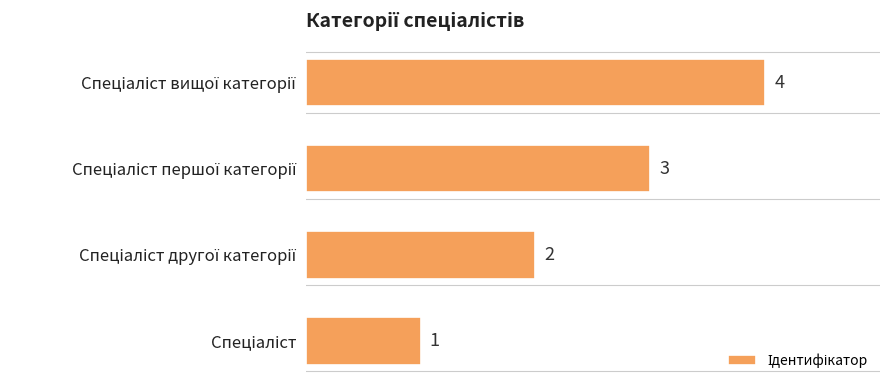

How many values are between 2 and 4?

3